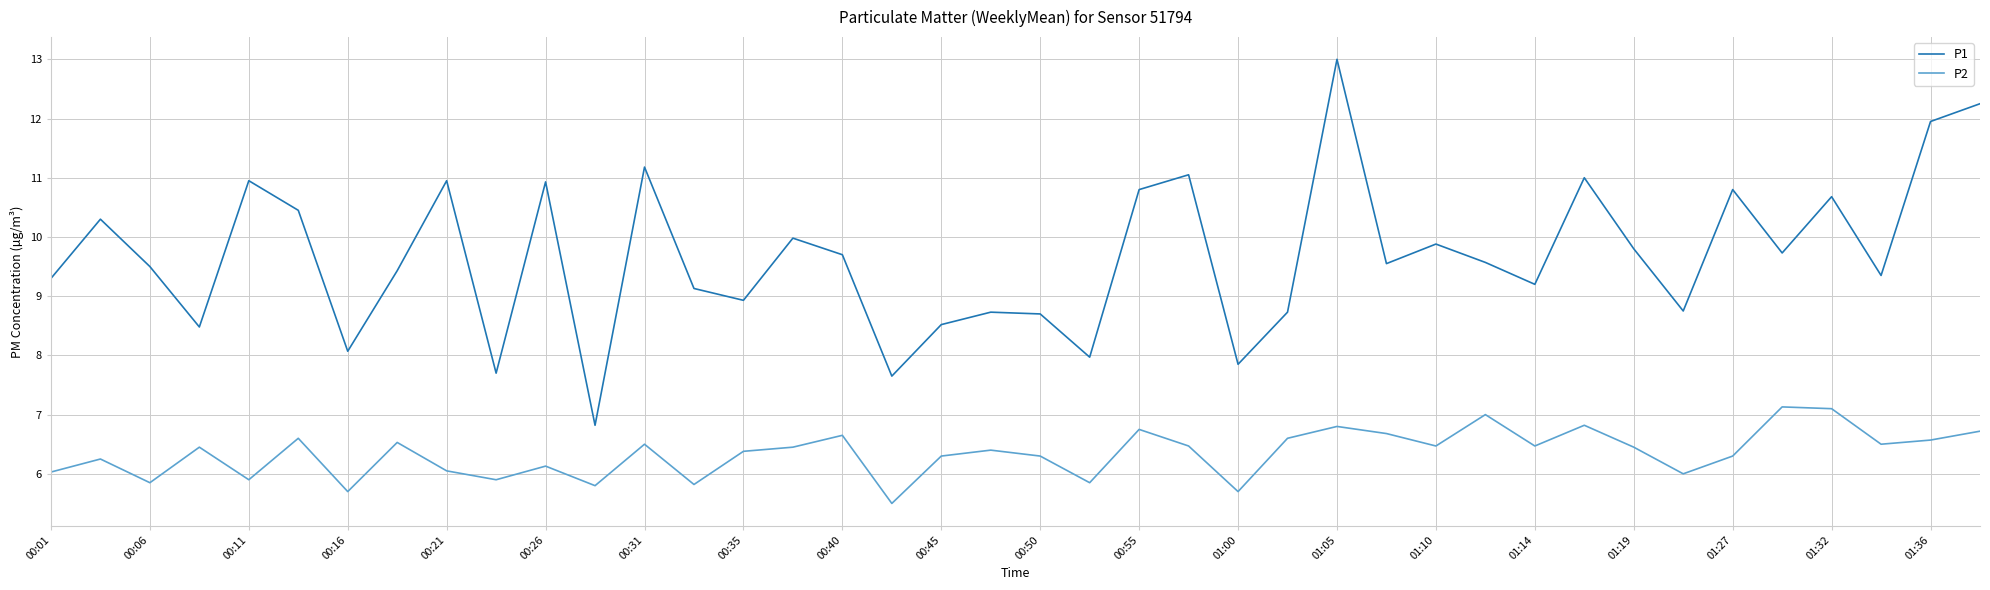

What is the difference between the maximum and minimum values in the P2 series?

1.6